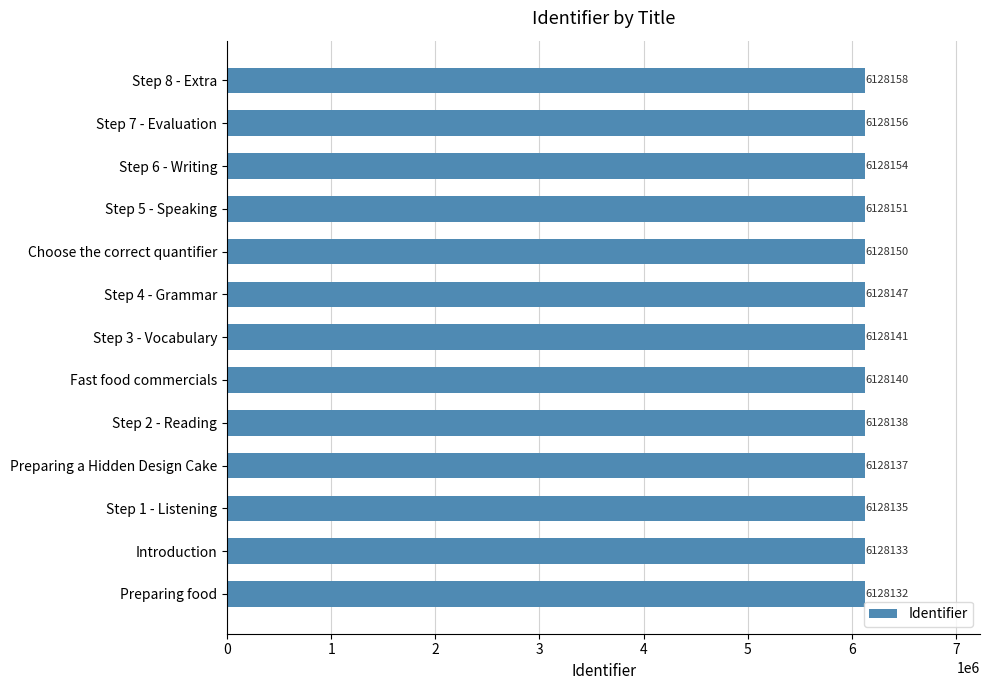

How many distinct data groups are displayed?

1